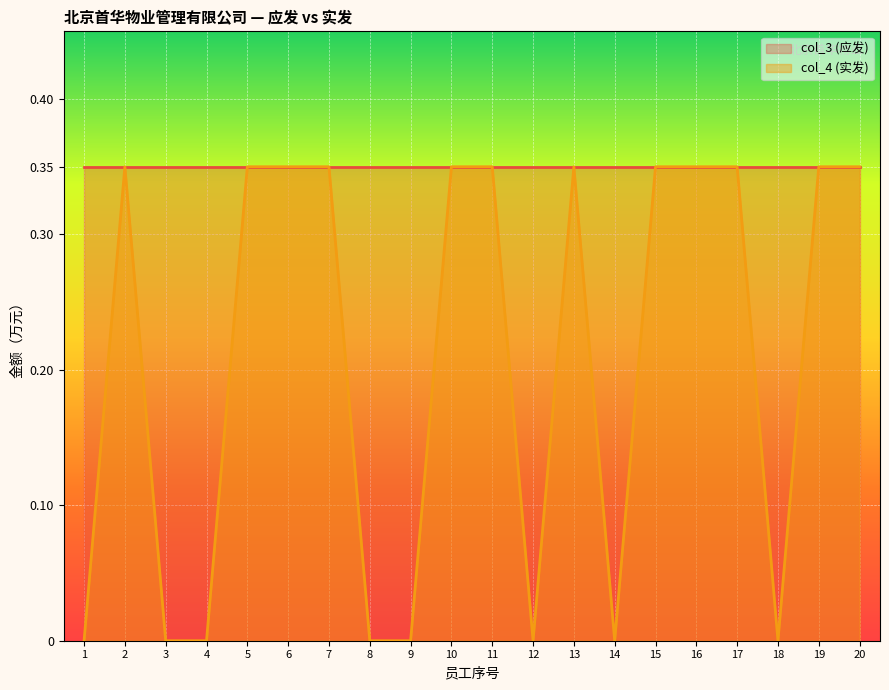

Which category has the highest value in the col_4 (实发) line series?

2